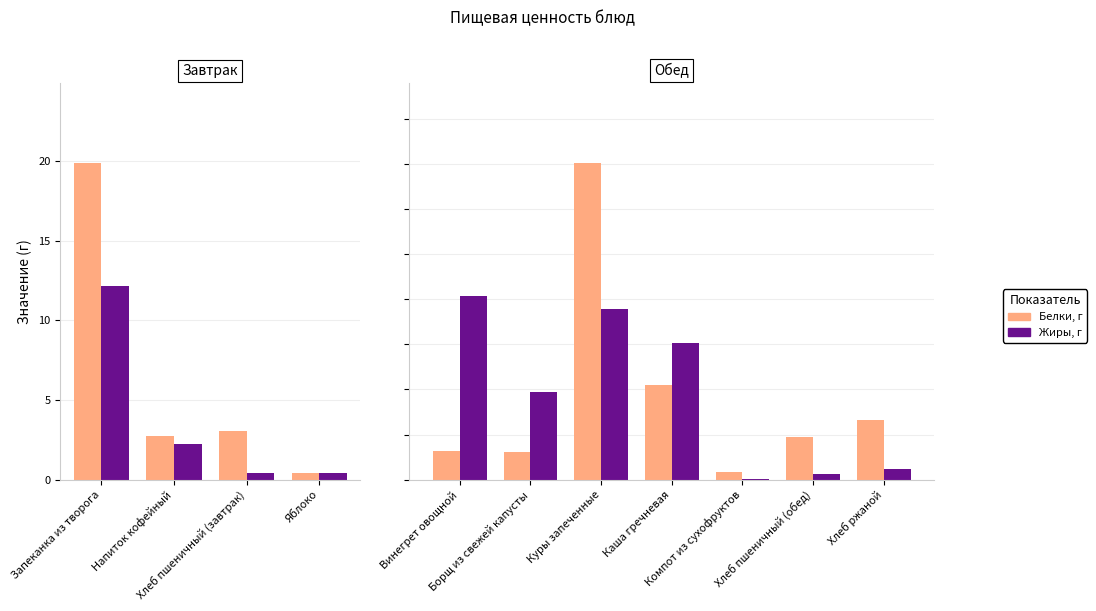

Rank the series at Каша гречневая from highest to lowest value.

Жиры, г, Белки, г